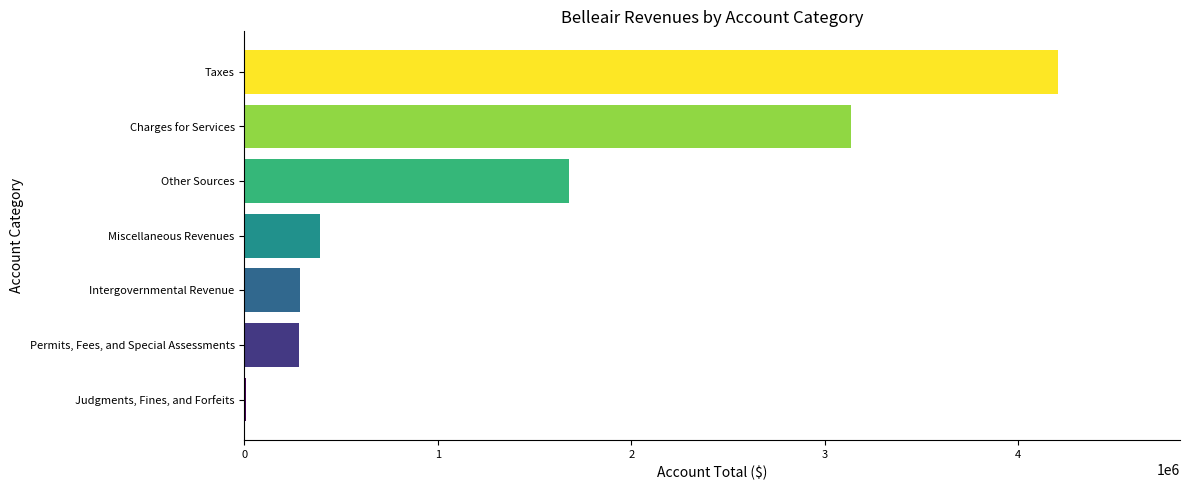

True or false: the data shows 282293 at Permits, Fees, and Special Assessments.

True